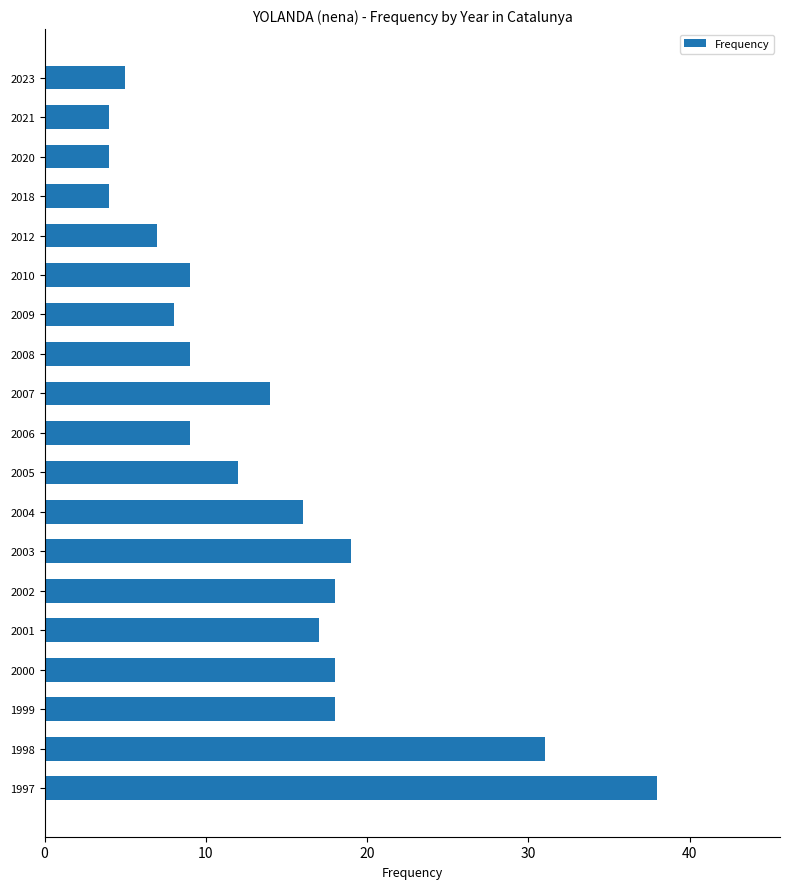

Which label corresponds to the largest value in the chart?

1997